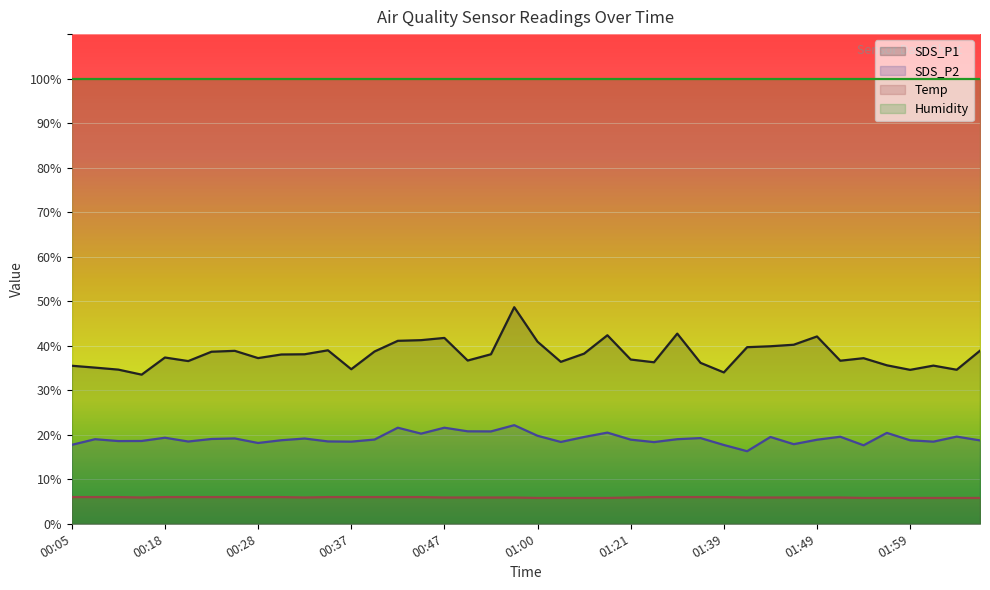

What is the label of the 7th point from the left?

00:23